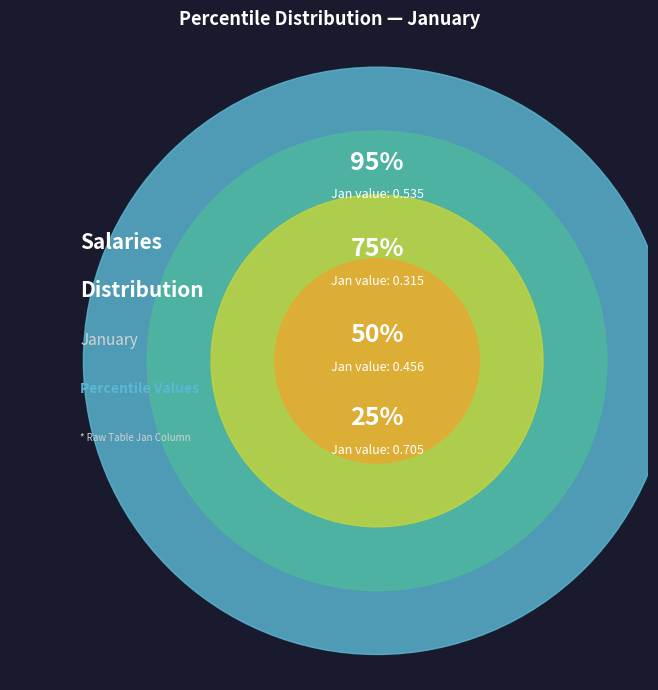

What is the smallest slice in the pie chart?

pct75